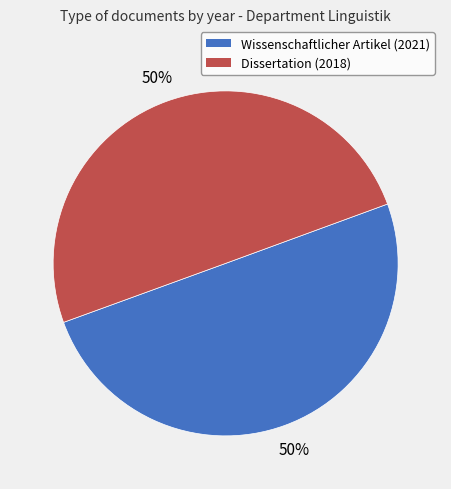

How many segments does this pie chart have?

2